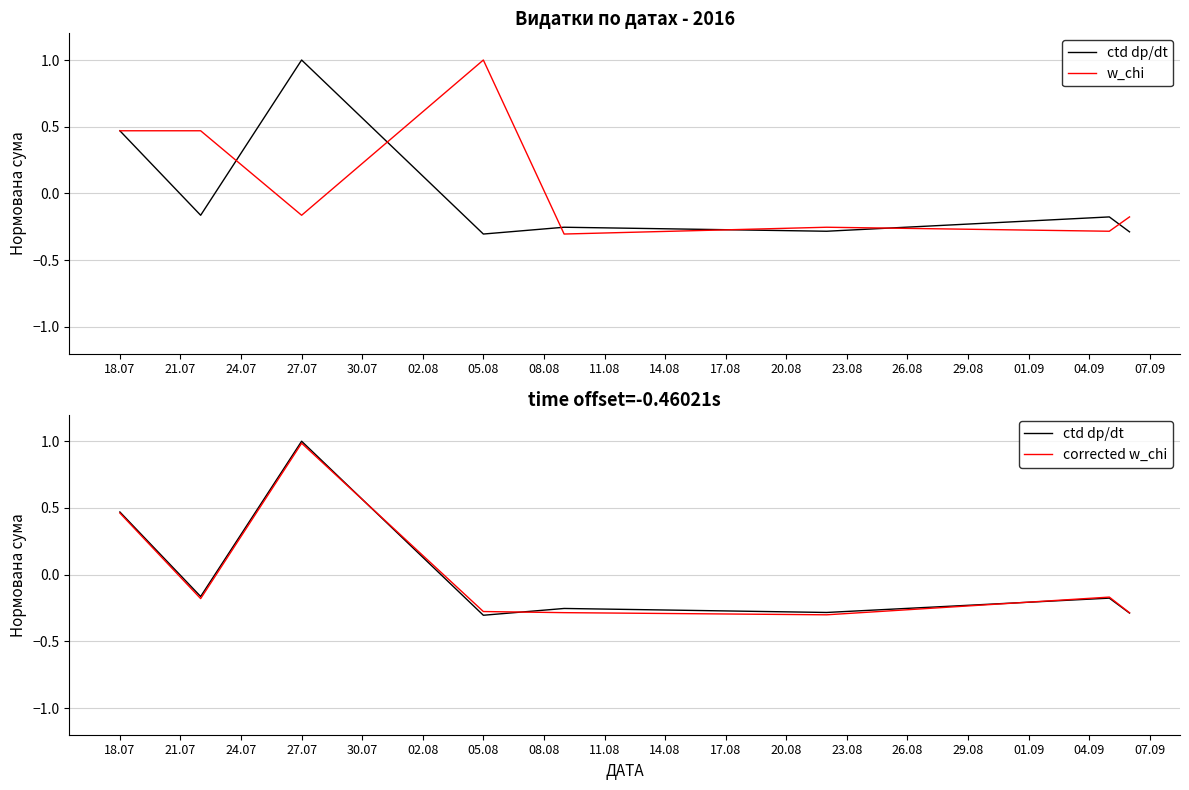

What is the total value across all series at 21.07?

0.1